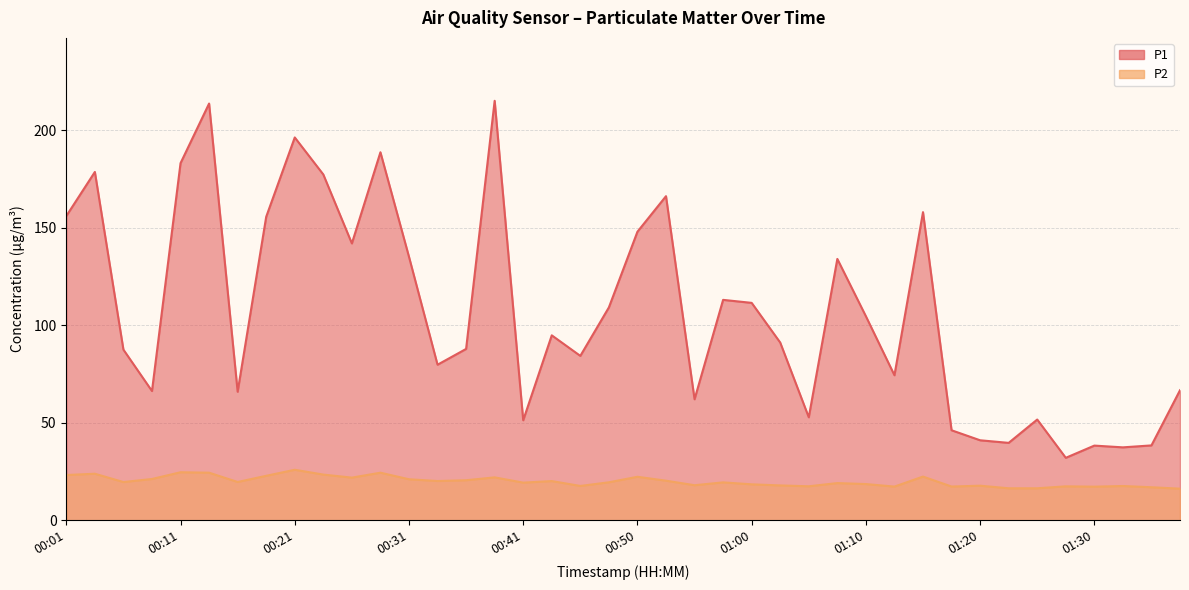

True or false: P2 has more than 1 interior local peaks.

True